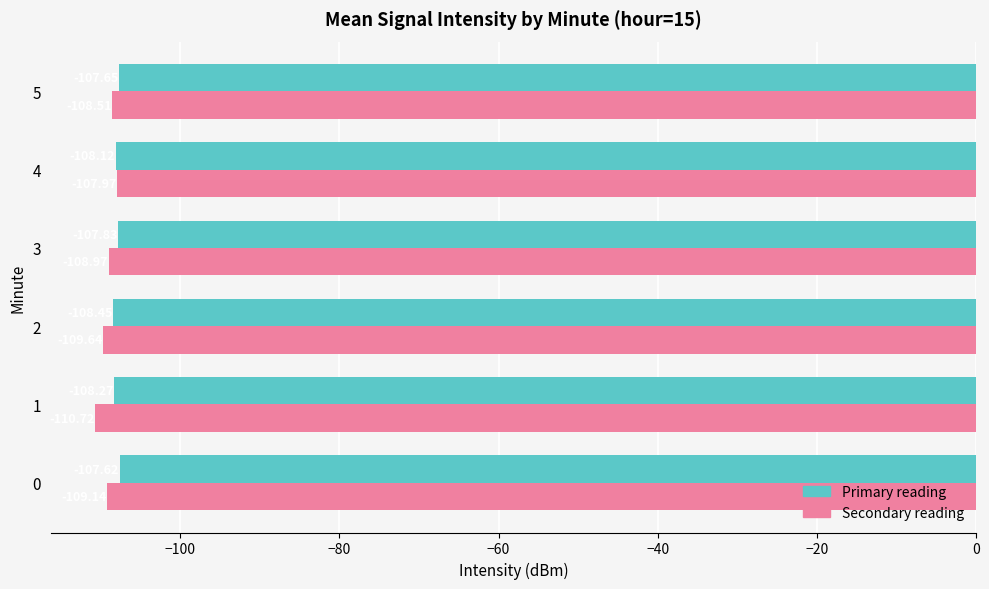

What is the total value across all series at 4?

-216.1